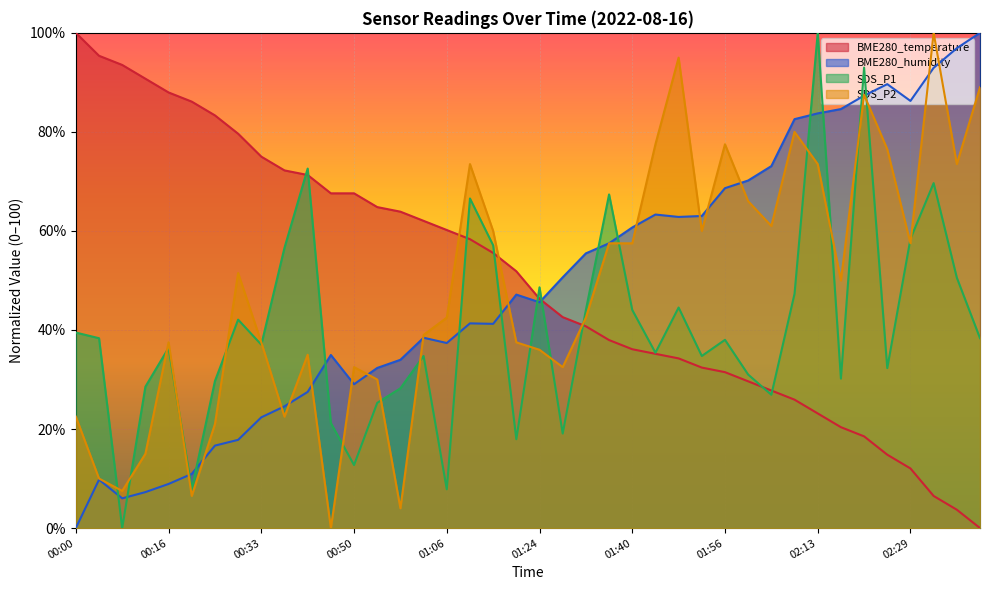

Between 00:16 and 01:28, which series saw the biggest shift?

BME280_temperature